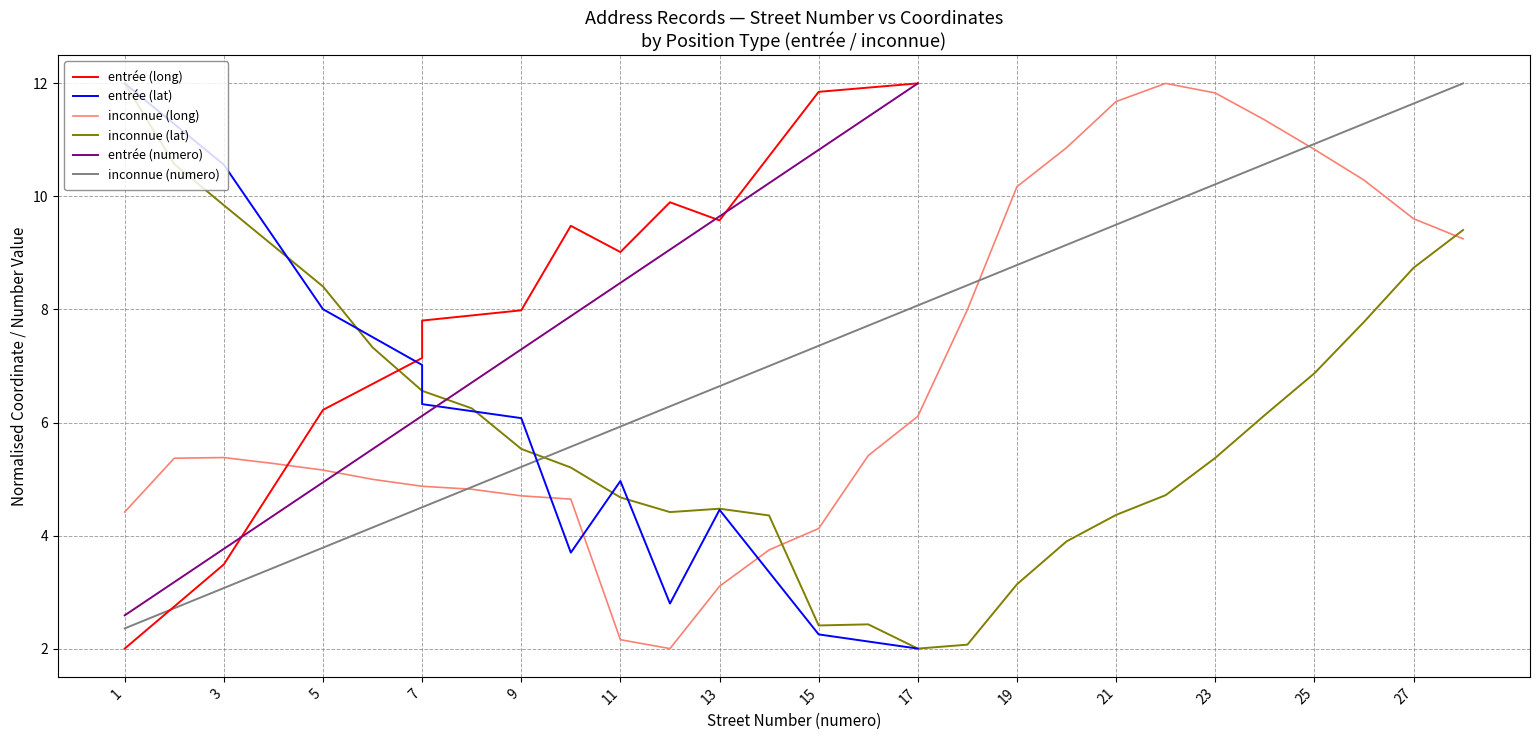

What is the difference between the maximum and minimum values in the inconnue (avg lat) series?

10.0